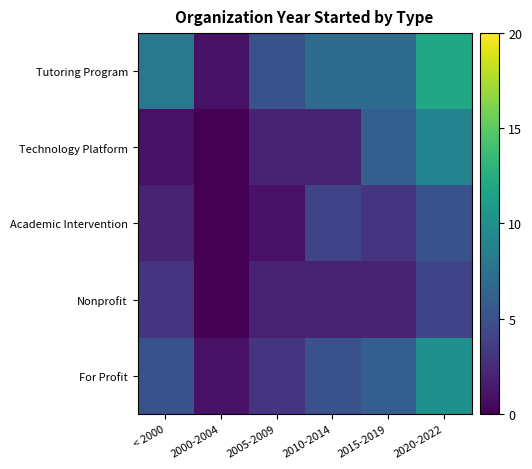

Reading right to left, what are all the values shown in this chart?

Tutoring Program: 2020-2022=12	2015-2019=7	2010-2014=7	2005-2009=5	2000-2004=1	< 2000=8
Technology Platform: 2020-2022=9	2015-2019=6	2010-2014=2	2005-2009=2	2000-2004=0	< 2000=1
Academic Intervention: 2020-2022=5	2015-2019=3	2010-2014=4	2005-2009=1	2000-2004=0	< 2000=2
Nonprofit: 2020-2022=4	2015-2019=2	2010-2014=2	2005-2009=2	2000-2004=0	< 2000=3
For Profit: 2020-2022=10	2015-2019=6	2010-2014=5	2005-2009=3	2000-2004=1	< 2000=5